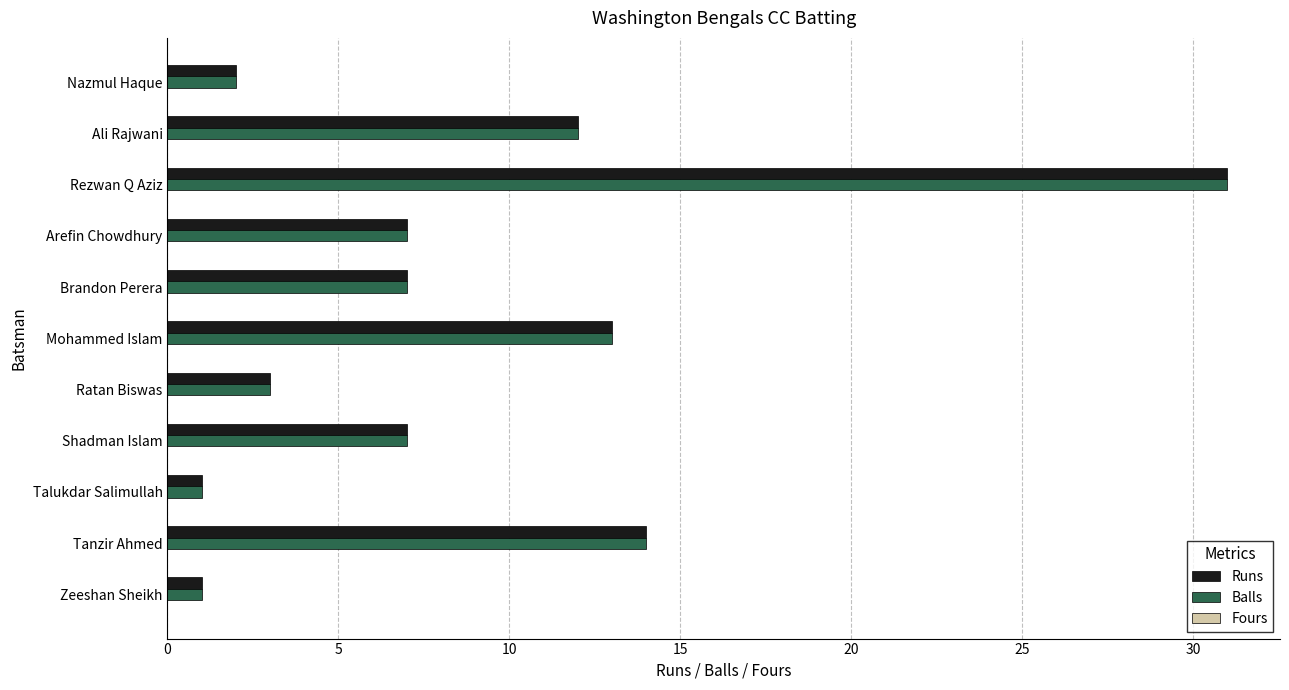

Where is Runs nearest to the value 16?

Tanzir Ahmed